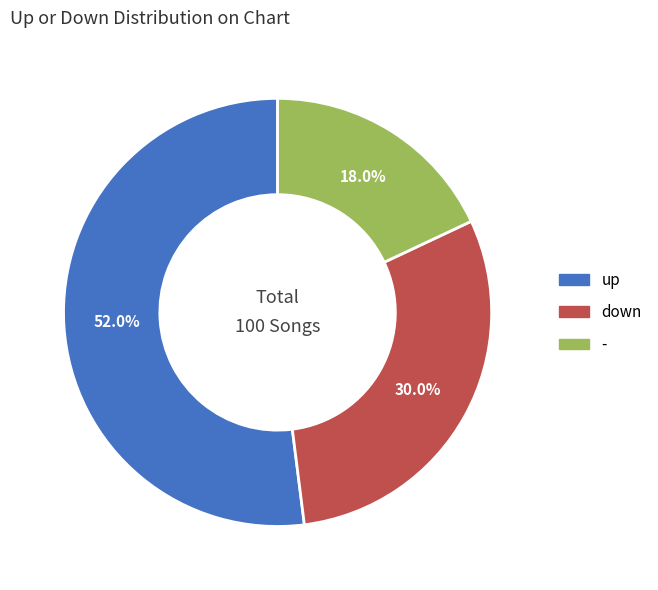

Between - and down, which is larger?

down